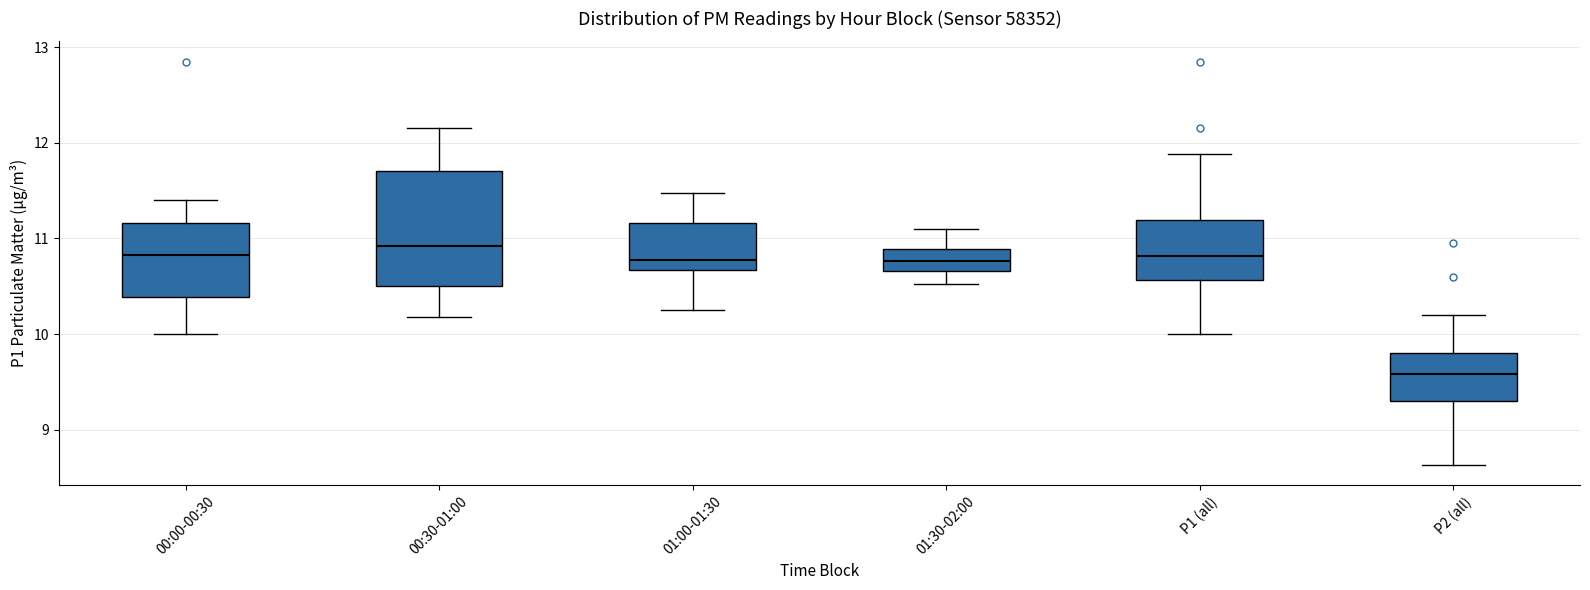

Which box has the lowest median line?

P2 (all)